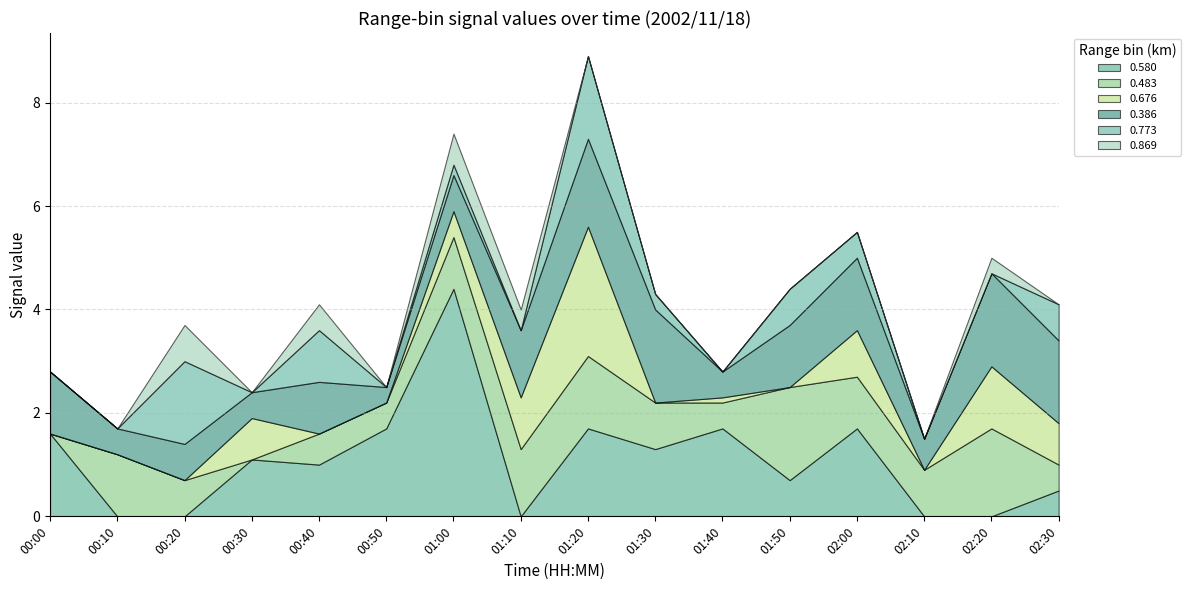

Which series has the largest total across all categories?

0.580